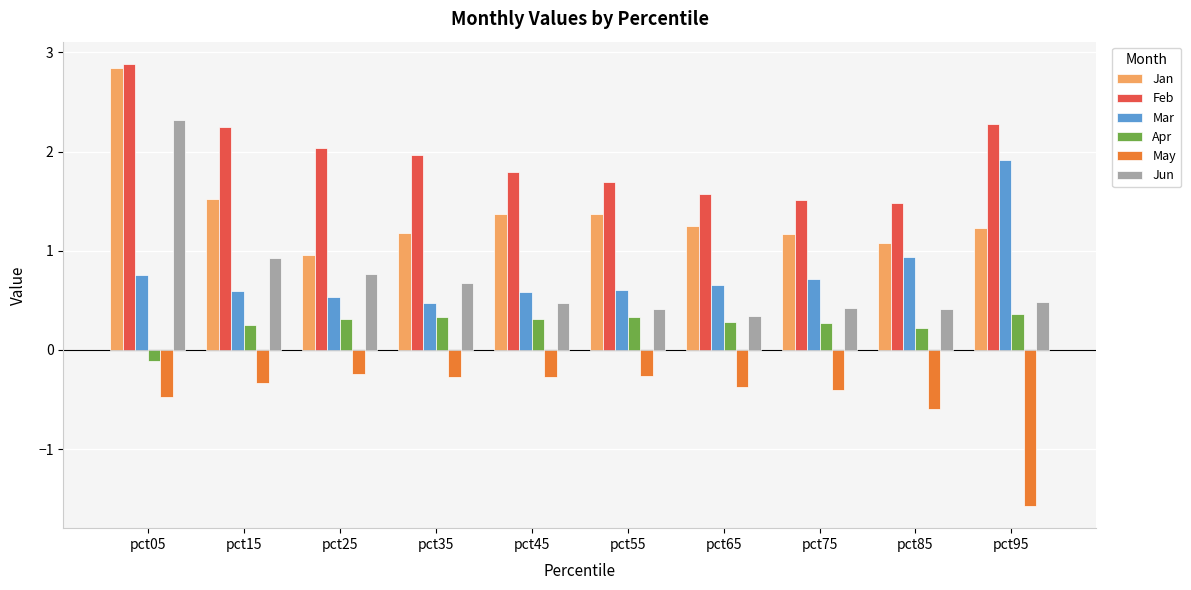

What is the smallest value displayed?

-1.6